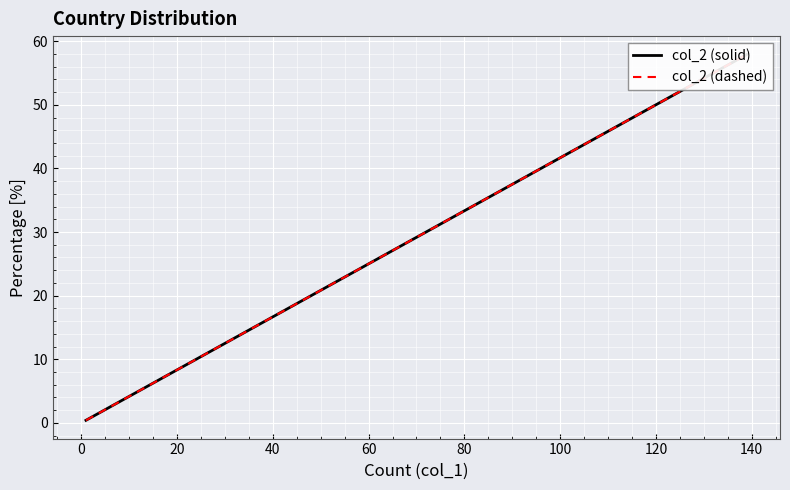

Rank the series by their maximum value, from highest to lowest.

col_2 (solid), col_2 (dashed)